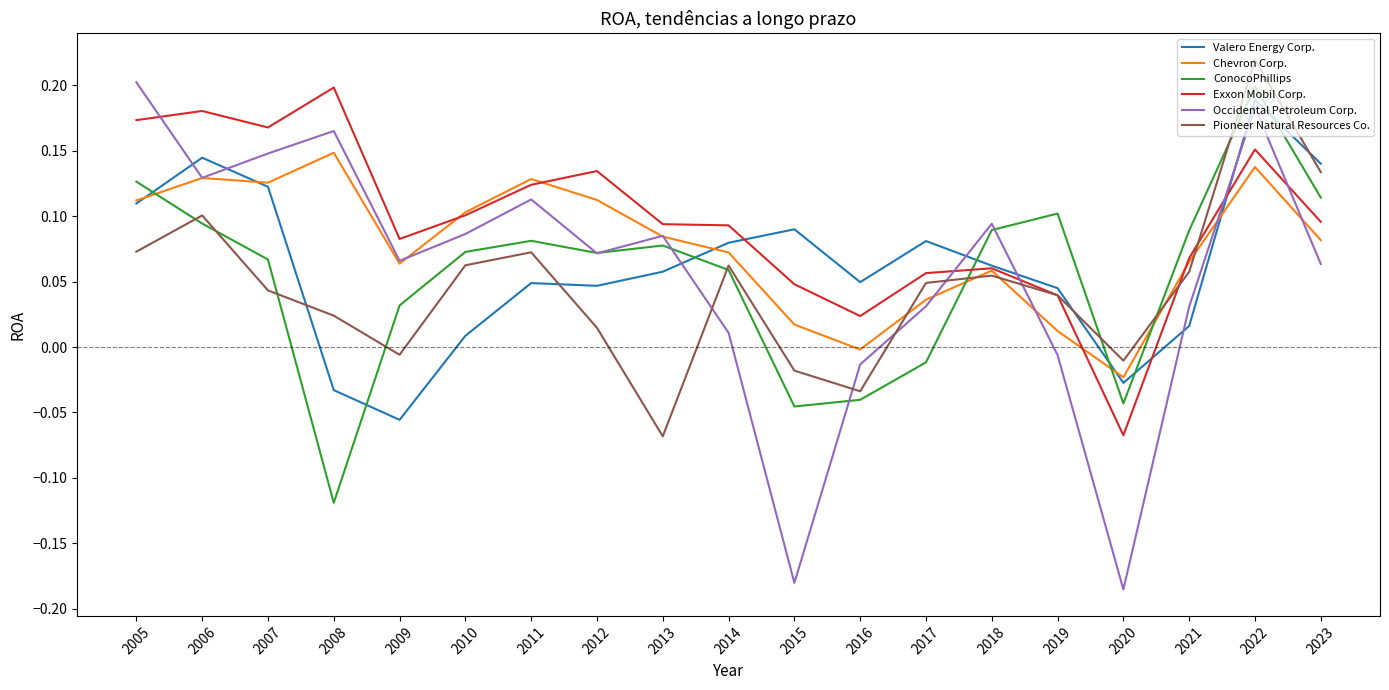

At which label does Pioneer Natural Resources Co. reach its minimum?

2013